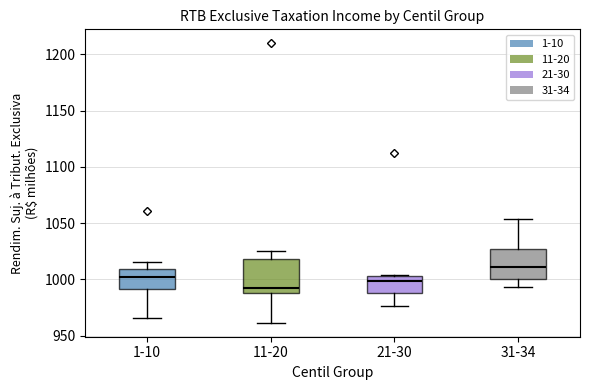

Reading left to right, transcribe this box plot: for each box, give where its median line is, the range the box spans, and where its two whiskers end, as read against the y-axis. The values are not printed on the chart, so give them approximately, as read against the axis.

1-10: median 1000, box 990 to 1010, whiskers 965 to 1015
11-20: median 990, box 985 to 1020, whiskers 960 to 1025
21-30: median 1000, box 990 to 1005, whiskers 975 to 1005
31-34: median 1010, box 1000 to 1025, whiskers 995 to 1055